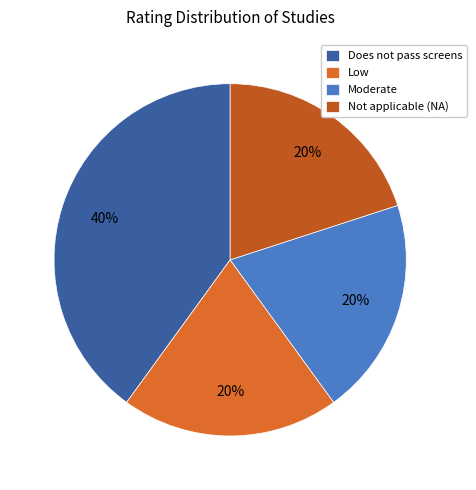

Is there a majority slice in this chart?

No